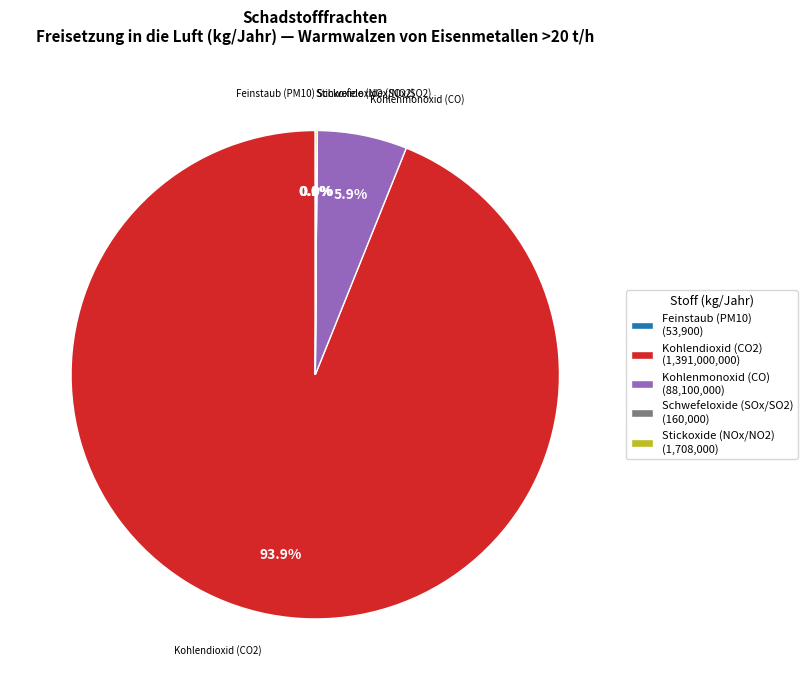

Which slice is the largest?

Kohlendioxid (CO2) (1,391,000,000)